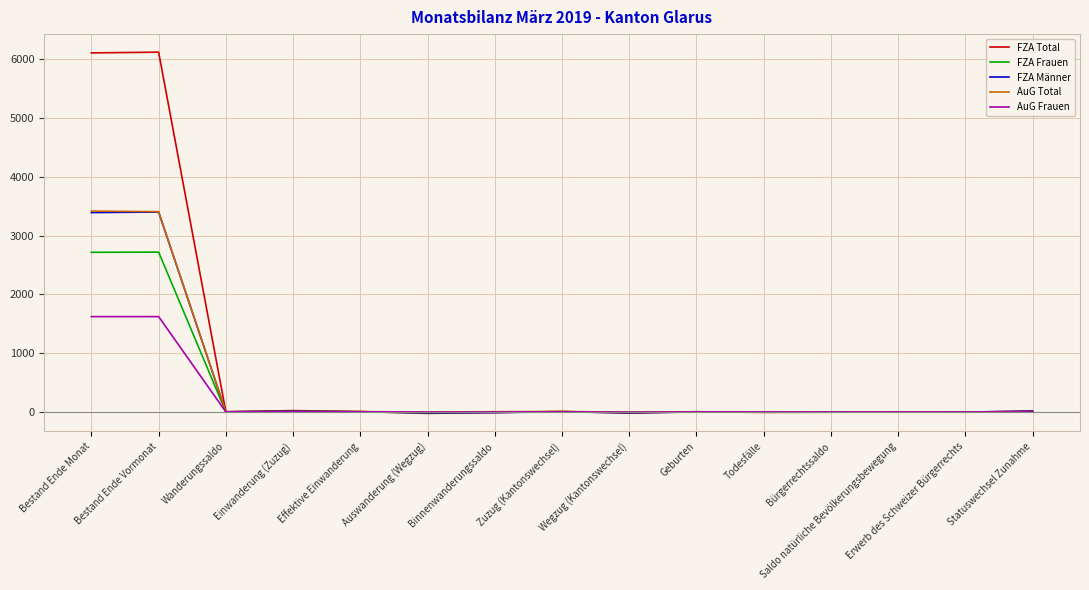

Which series has the largest range (max minus min)?

FZA Total